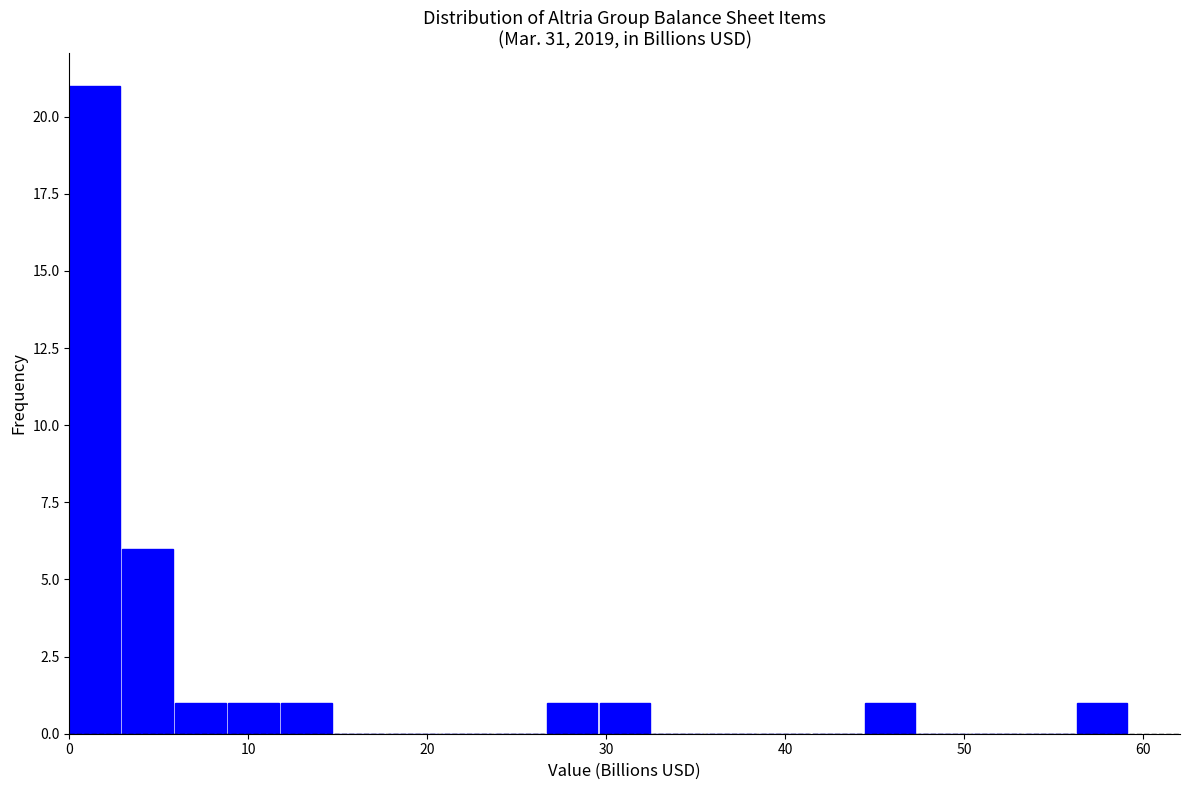

Around what value on the x-axis is the tallest bar? Give the approximate position of its centre, as read against the axis.

1